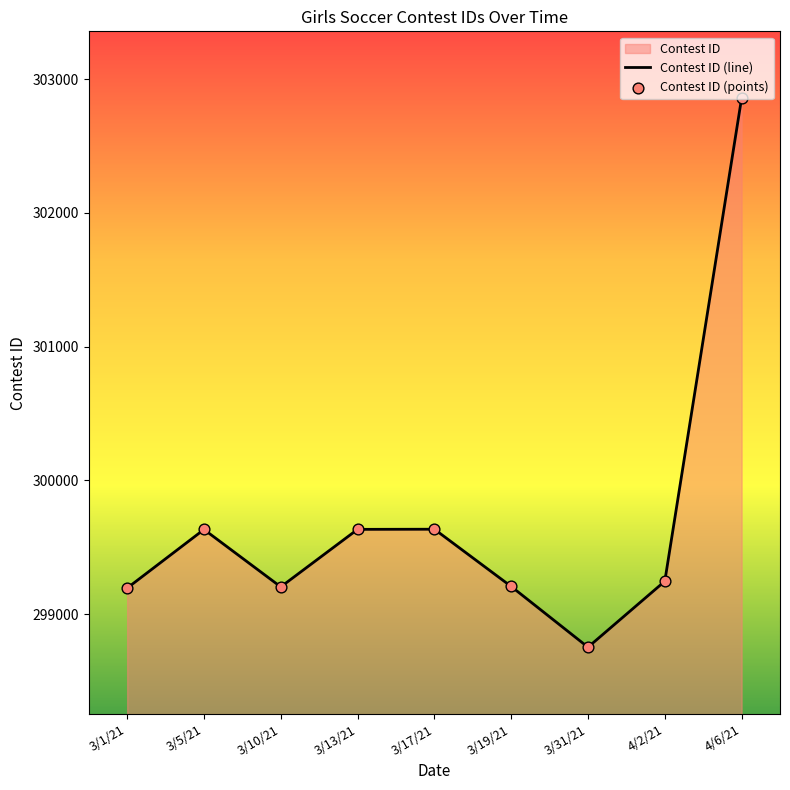

What value does the data have at 4/6/21, to the nearest 10?

302860